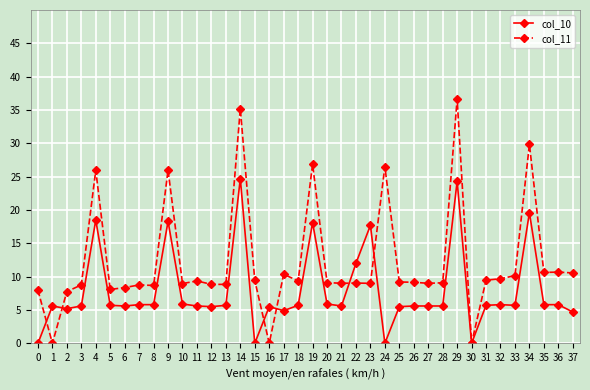

The value of col_10 at 28 is 5.6. True or false?

True